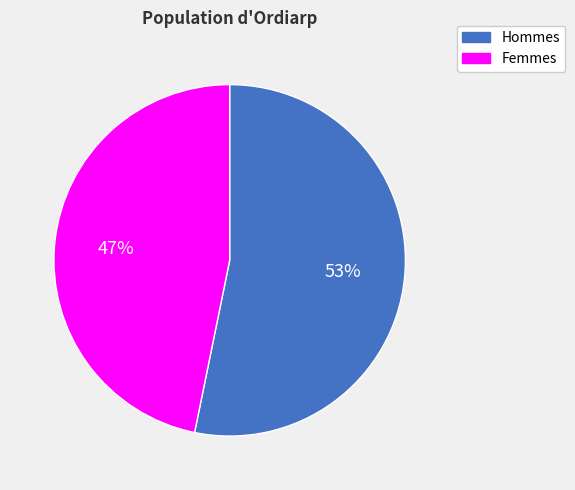

To the nearest percent, what is the difference between the largest and smallest slice percentages?

6%